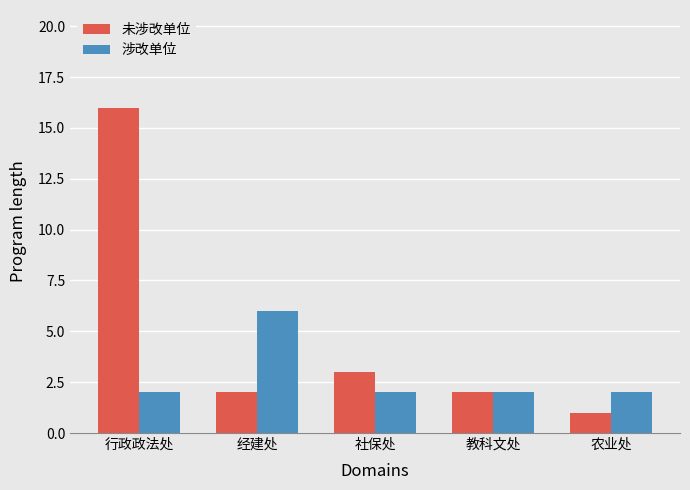

Which series has the largest total across all categories?

未涉改单位